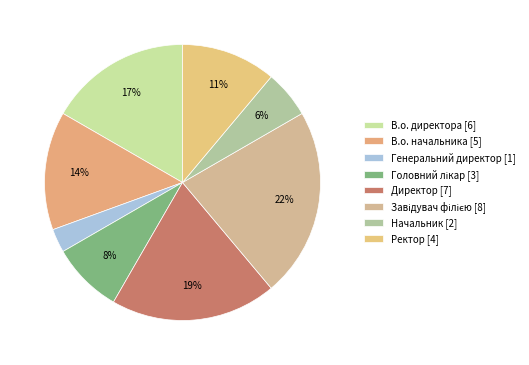

How many slices are in this pie chart?

8